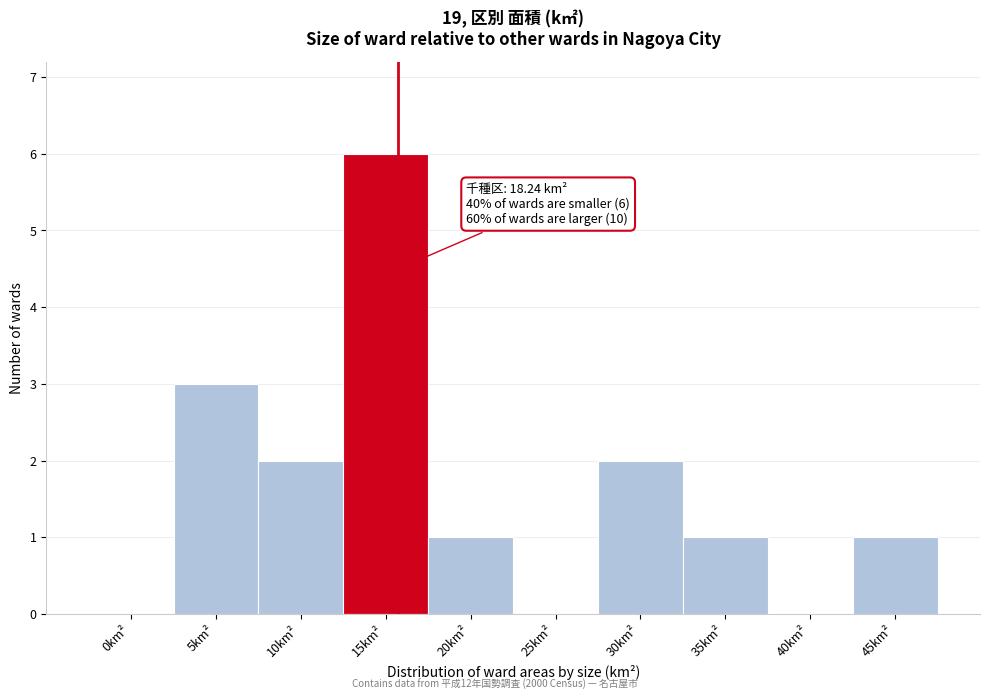

Reading left to right, transcribe all the data shown in this chart.

0km²=0	5km²=3	10km²=2	15km²=6	20km²=1	25km²=0	30km²=2	35km²=1	40km²=0	45km²=1